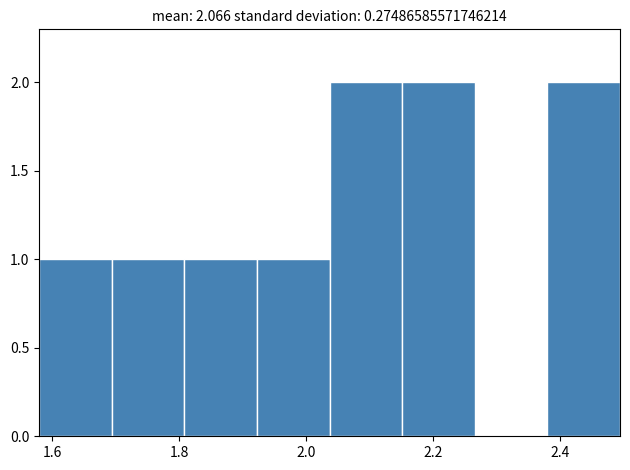

How tall is the bar that spans 2.16 to 2.26 on the x-axis? Neither the bar edges nor the heights are printed on the chart, so give them approximately, as read against the axes.

2